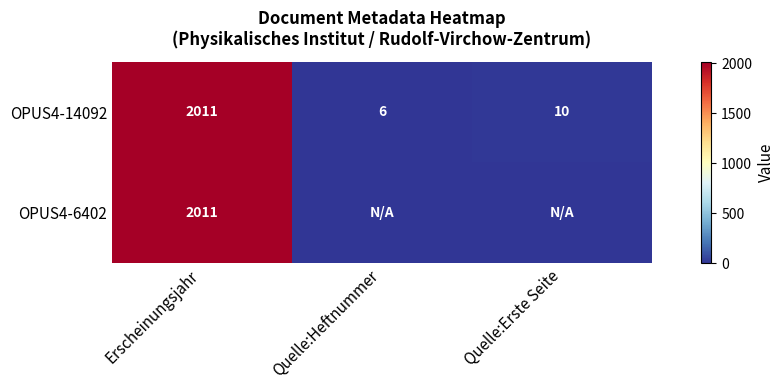

What value does the OPUS4-14092 series have at Erscheinungsjahr, to the nearest 10?

2010